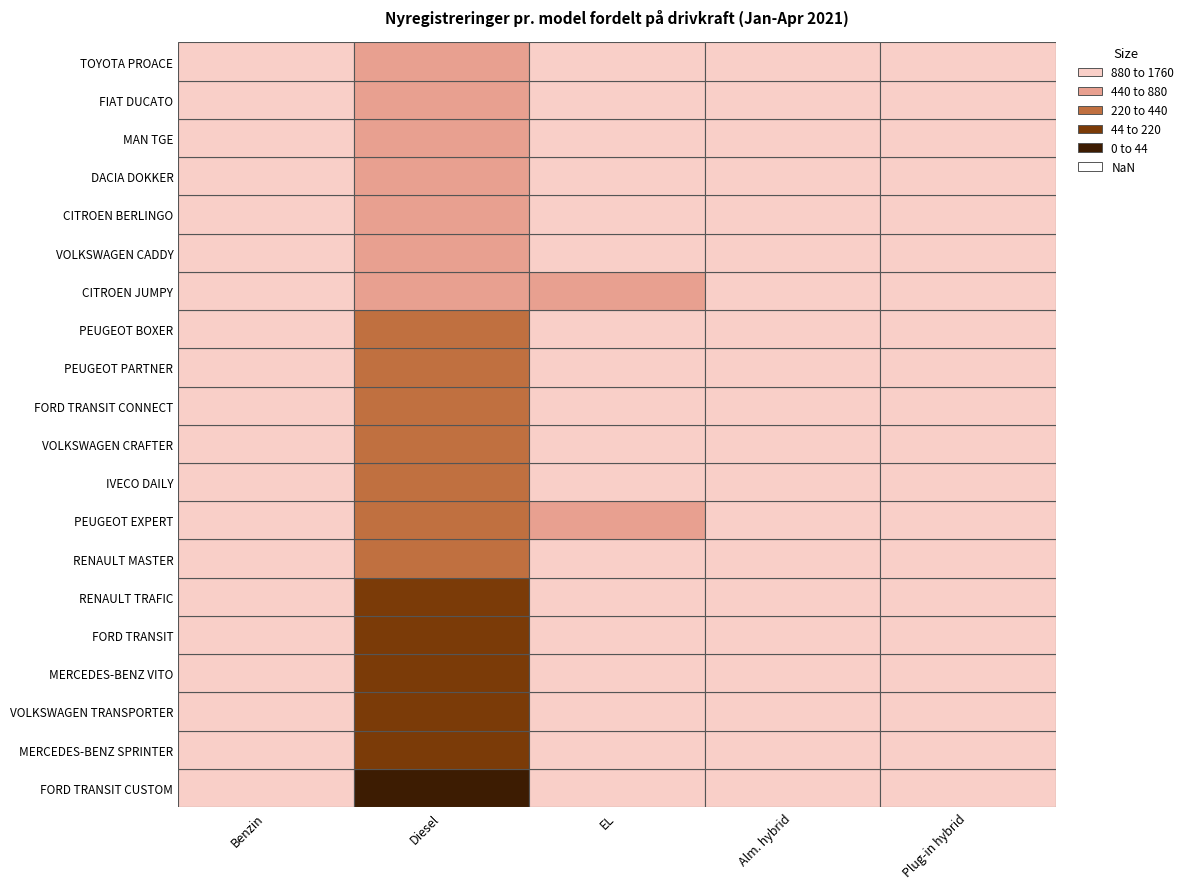

Rank the series by their maximum value, from lowest to highest.

TOYOTA PROACE, FIAT DUCATO, CITROEN JUMPY, VOLKSWAGEN CADDY, MAN TGE, CITROEN BERLINGO, DACIA DOKKER, PEUGEOT BOXER, PEUGEOT PARTNER, FORD TRANSIT CONNECT, VOLKSWAGEN CRAFTER, PEUGEOT EXPERT, IVECO DAILY, RENAULT MASTER, RENAULT TRAFIC, FORD TRANSIT, MERCEDES-BENZ VITO, MERCEDES-BENZ SPRINTER, VOLKSWAGEN TRANSPORTER, FORD TRANSIT CUSTOM